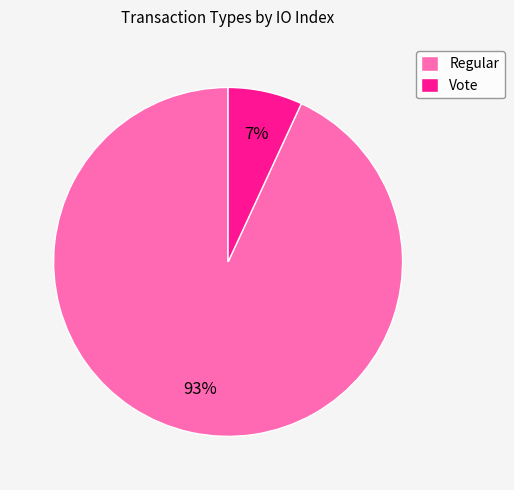

The Regular slice represents 93% of the pie. True or false?

True